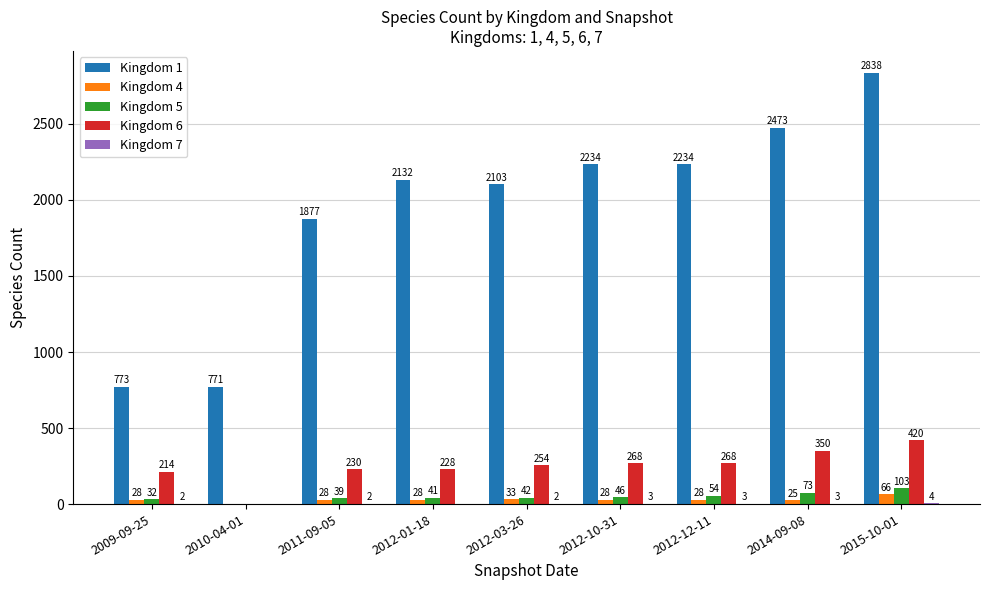

Between 2011-09-05 and 2012-12-11, which series saw the biggest shift?

Kingdom 1